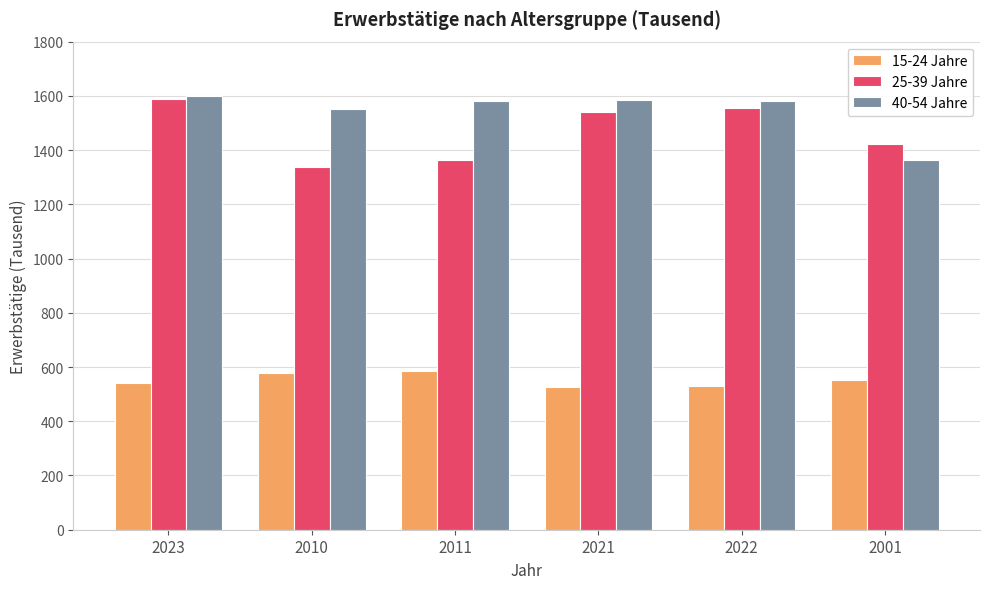

What is the difference between the maximum and minimum values in the 40-54 Jahre series?

233.6